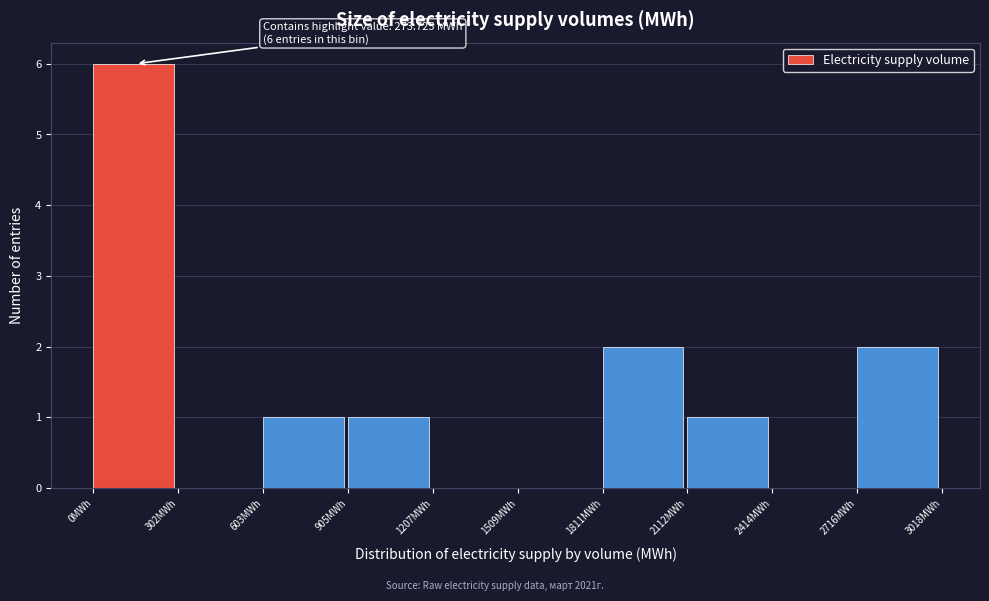

Over which range of the x-axis is the bar tallest?

0 to 300